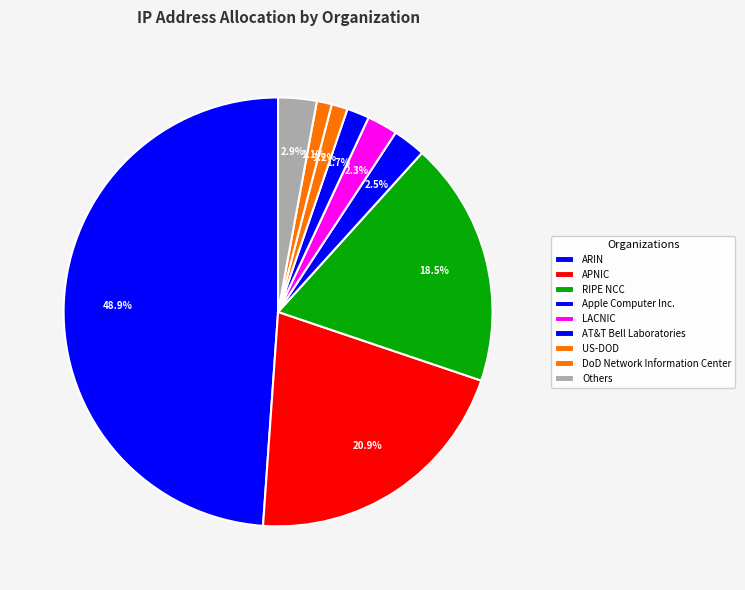

How many slices are in this pie chart?

9